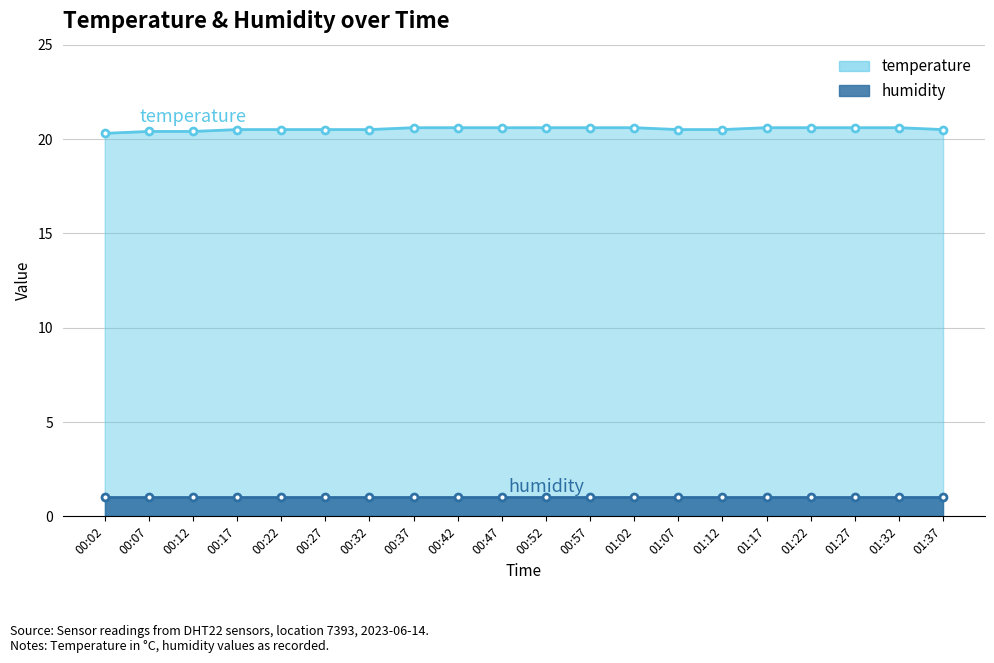

What is the maximum value shown in the chart?

20.6